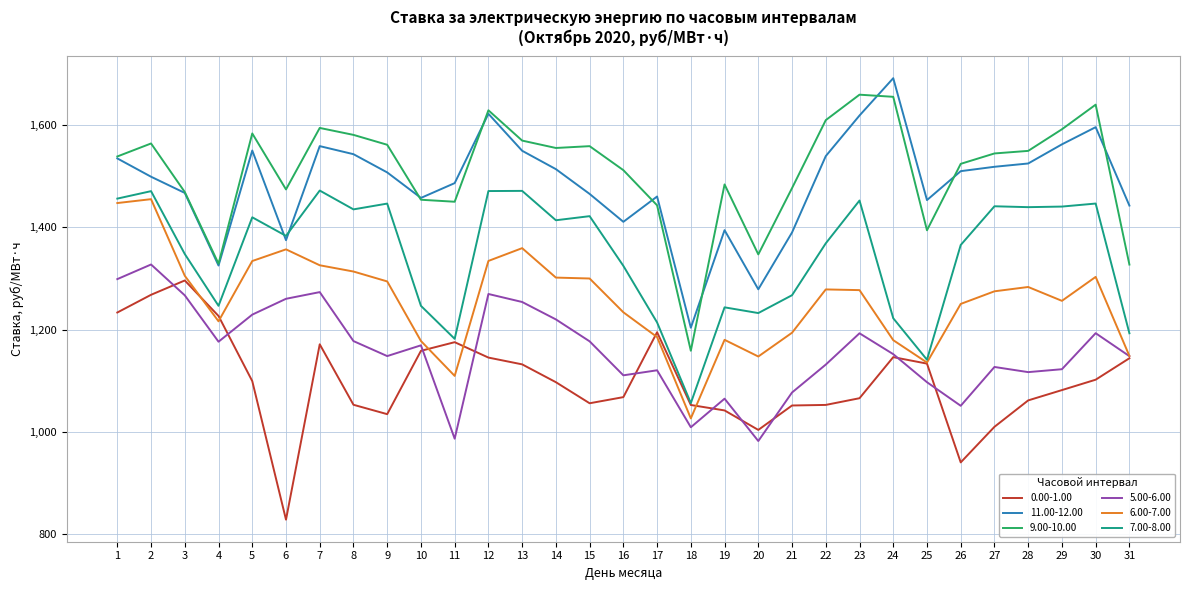

True or false: 5.00-6.00 and 7.00-8.00 cross at least once.

False